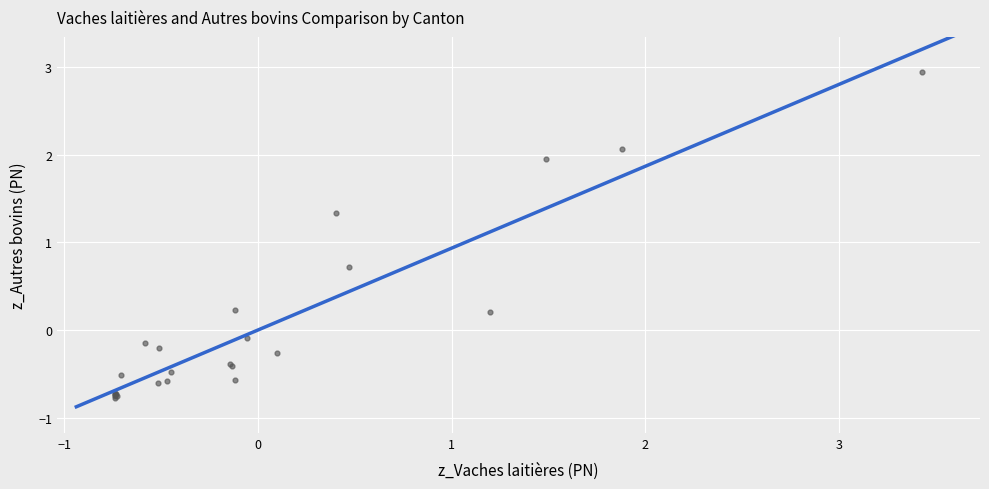

What Y value in the scatter plot is closest to 1?

0.7